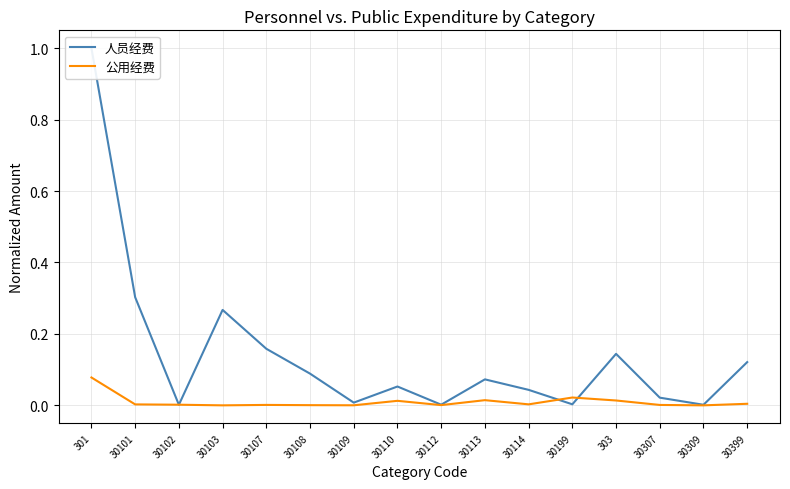

Count the number of categories in the chart.

16